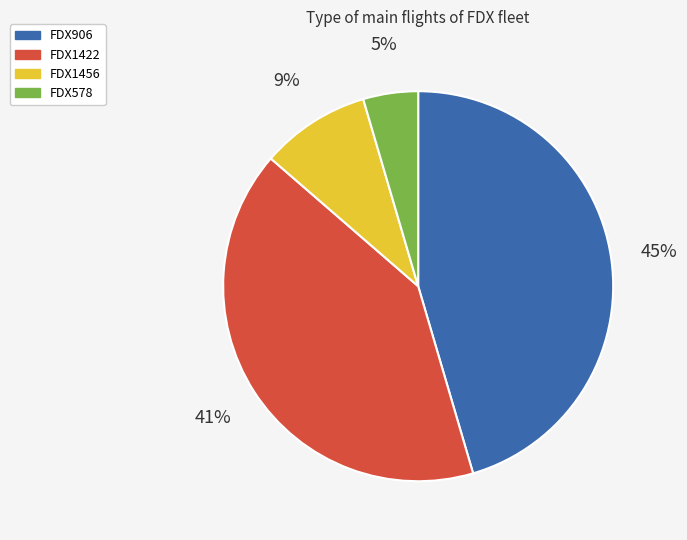

Does FDX1456 represent more than half of the total?

No